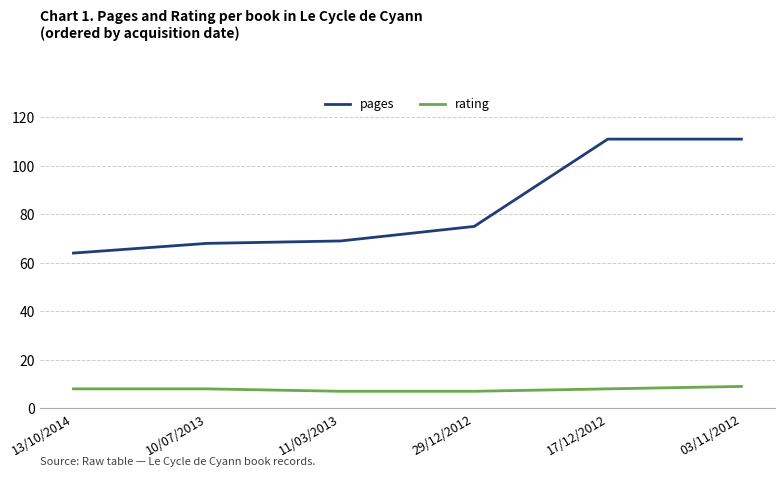

True or false: rating and pages cross at least once.

False